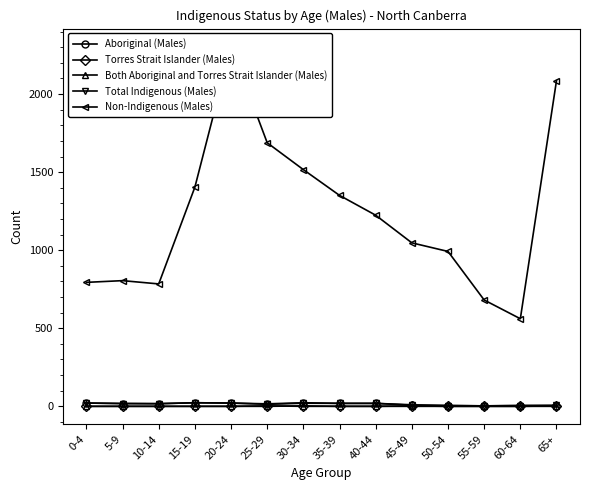

Reading right to left, transcribe all the data shown in this chart.

Aboriginal (Males): 4	5	3	5	7	19	19	20	13	21	23	17	18	21
Torres Strait Islander (Males): 3	0	0	0	0	0	0	3	0	0	0	0	0	0
Both Aboriginal and Torres Strait Islander (Males): 0	0	0	0	3	0	0	0	3	0	0	0	0	0
Total Indigenous (Males): 7	5	3	5	10	19	19	23	16	21	23	17	18	21
Non-Indigenous (Males): 2086	561	681	992	1047	1224	1351	1516	1688	2304	1404	784	805	794